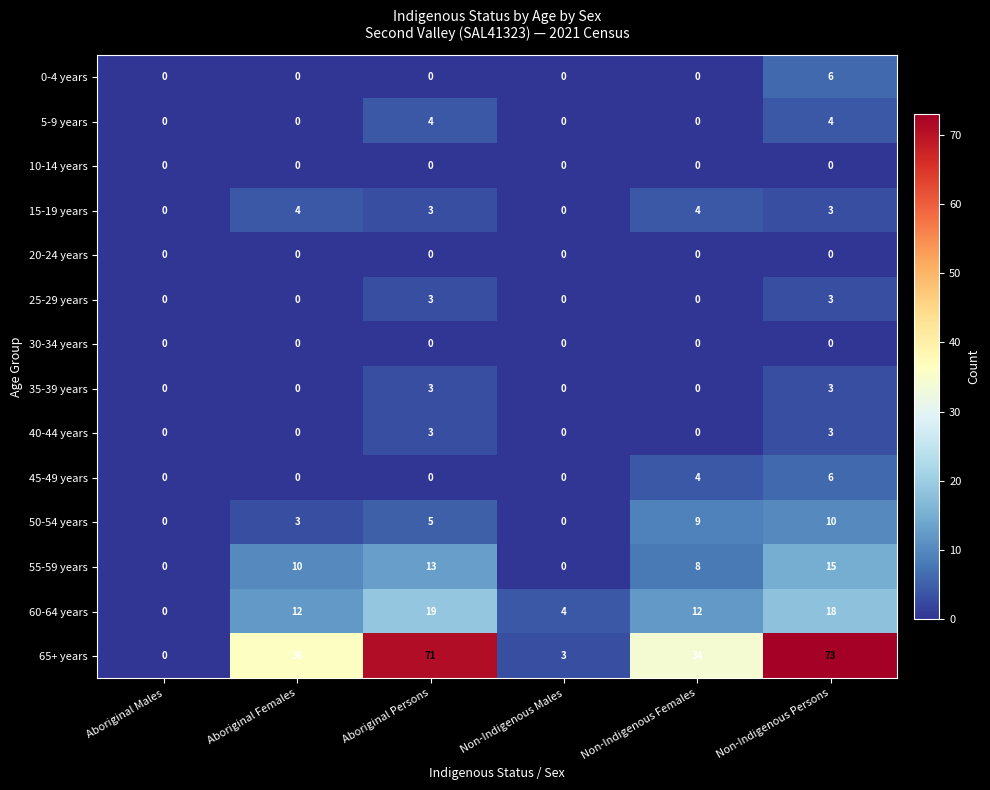

True or false: 15-19 years has a value of 4 at Aboriginal Females.

True